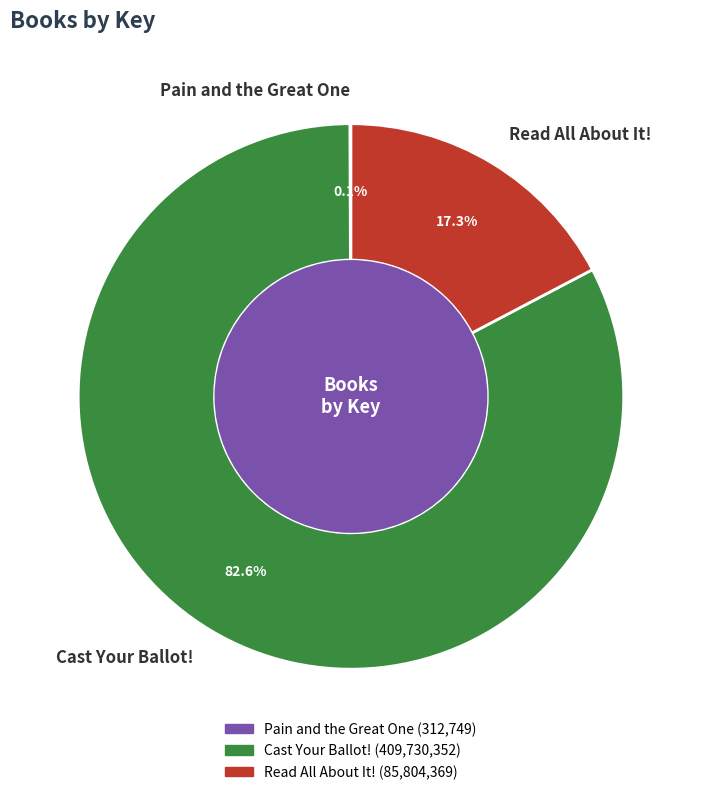

Does any single category account for the majority?

Yes